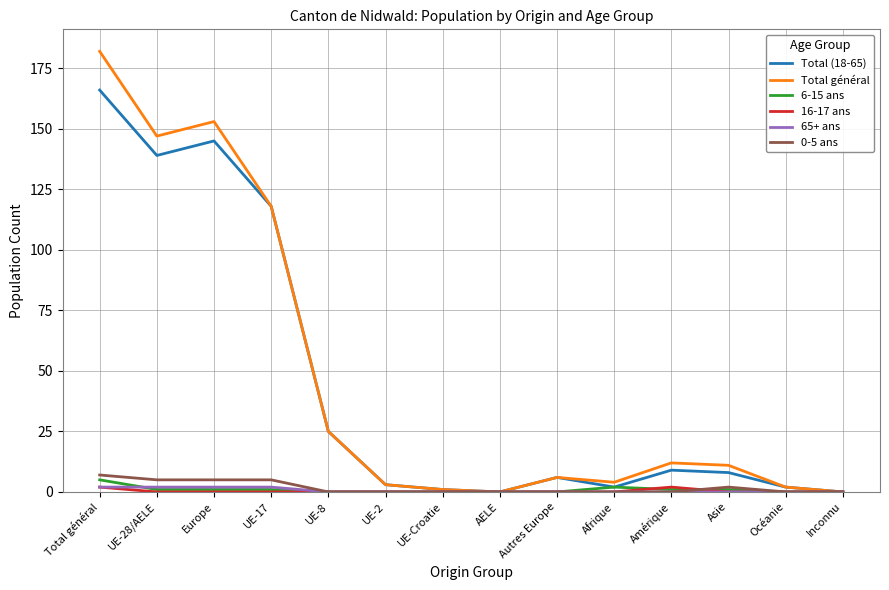

Count the number of categories in the chart.

14